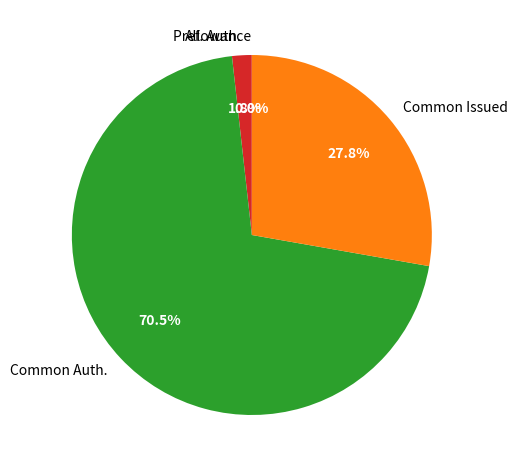

Which slice represents more than half of the pie?

Common Auth.